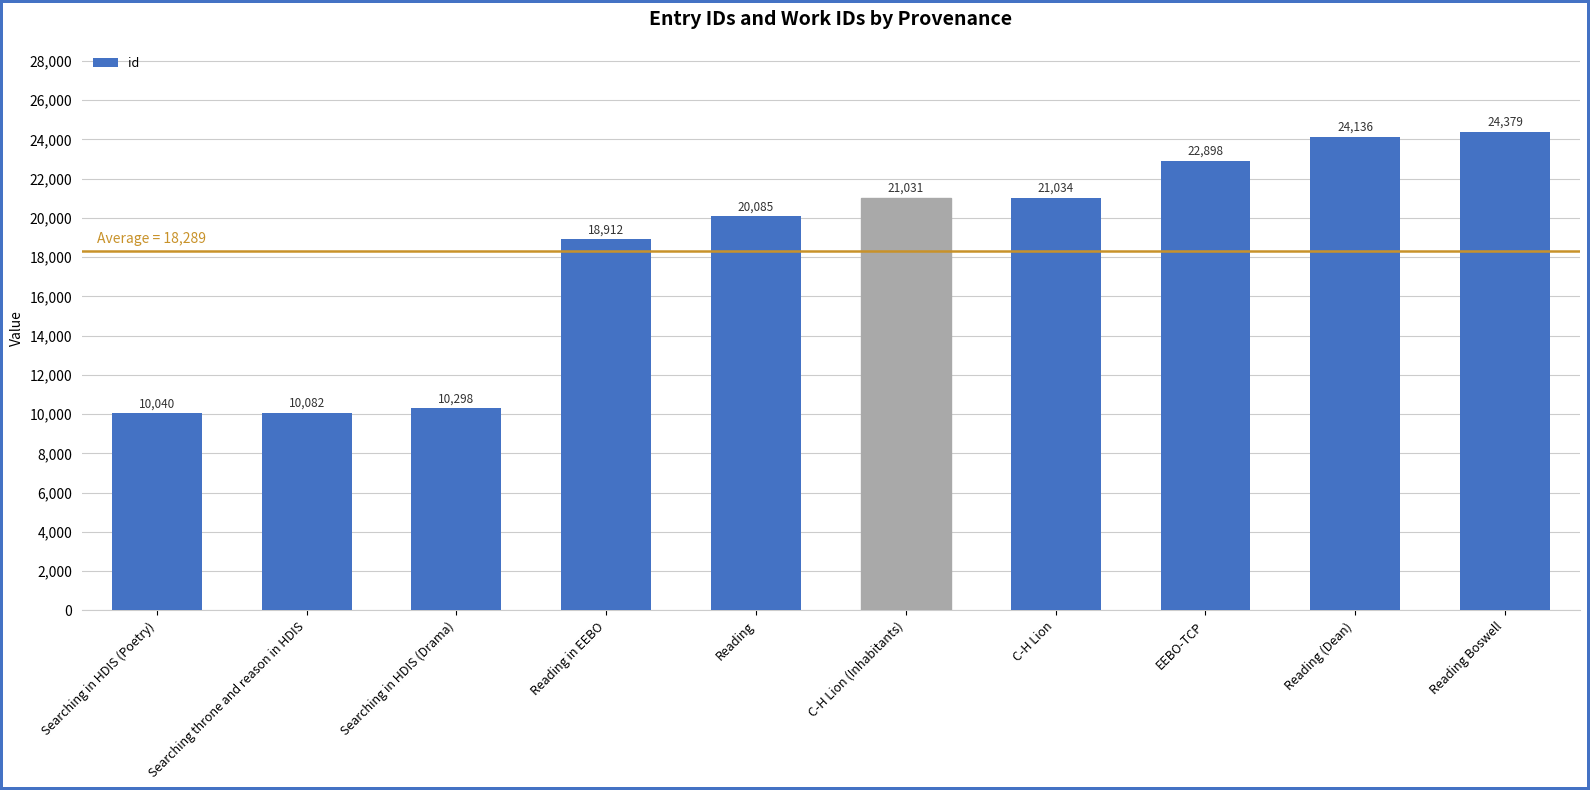

Reading left to right, transcribe all the data shown in this chart.

Searching in HDIS (Poetry)=10040	Searching throne and reason in HDIS=10082	Searching in HDIS (Drama)=10298	Reading in EEBO=18912	Reading=20085	C-H Lion (Inhabitants)=21031	C-H Lion=21034	EEBO-TCP=22898	Reading (Dean)=24136	Reading Boswell=24379